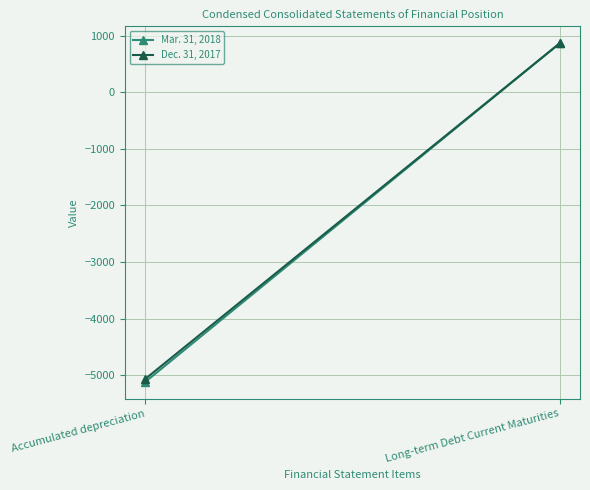

What are all the series names shown in the legend?

Mar. 31, 2018, Dec. 31, 2017